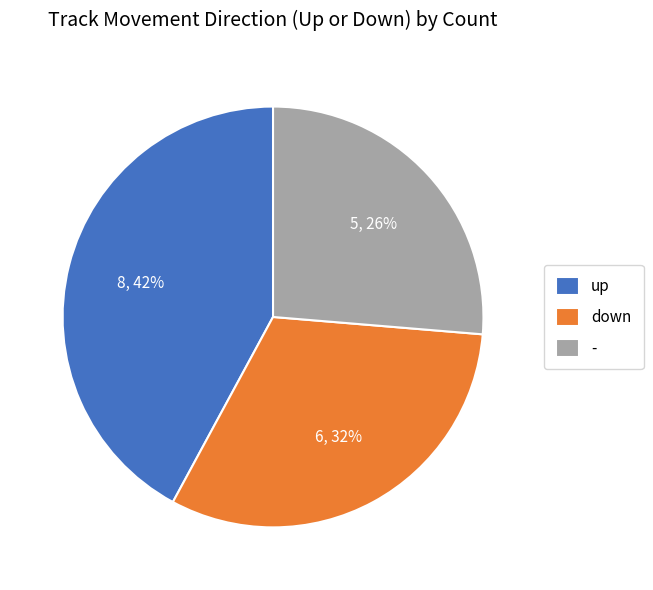

Count the number of slices in the pie.

3